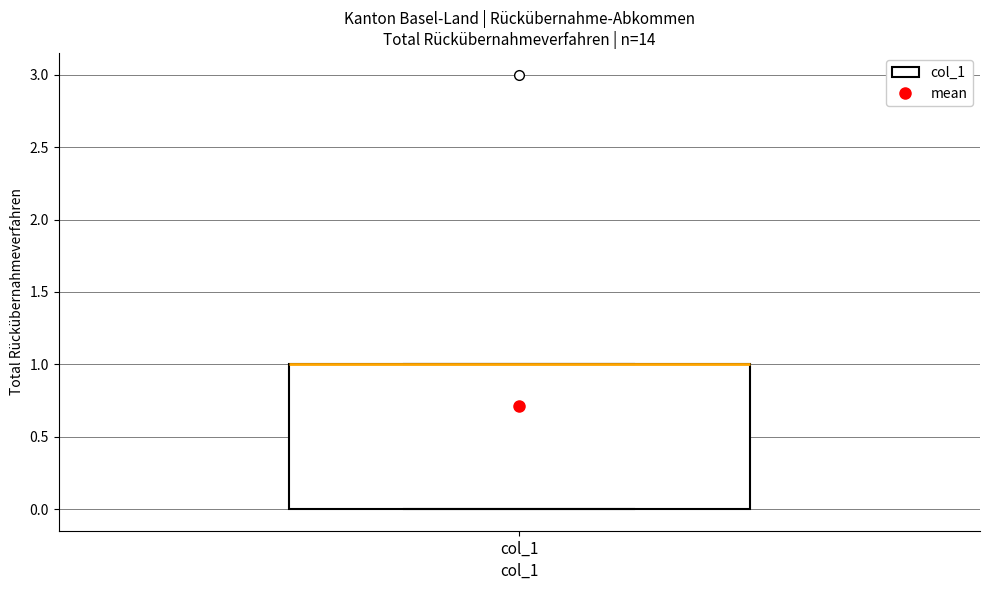

Where is the upper edge of the box for col_1 on the y-axis? The values are not printed on the chart, so give them approximately, as read against the axis.

1